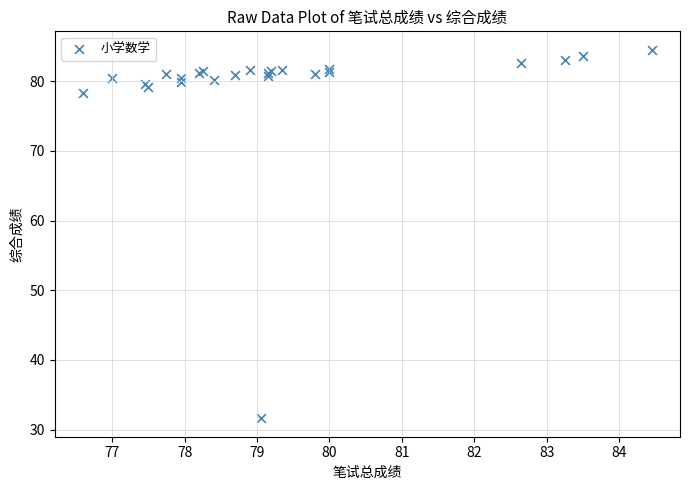

What Y value in the scatter plot is closest to 58?

78.3